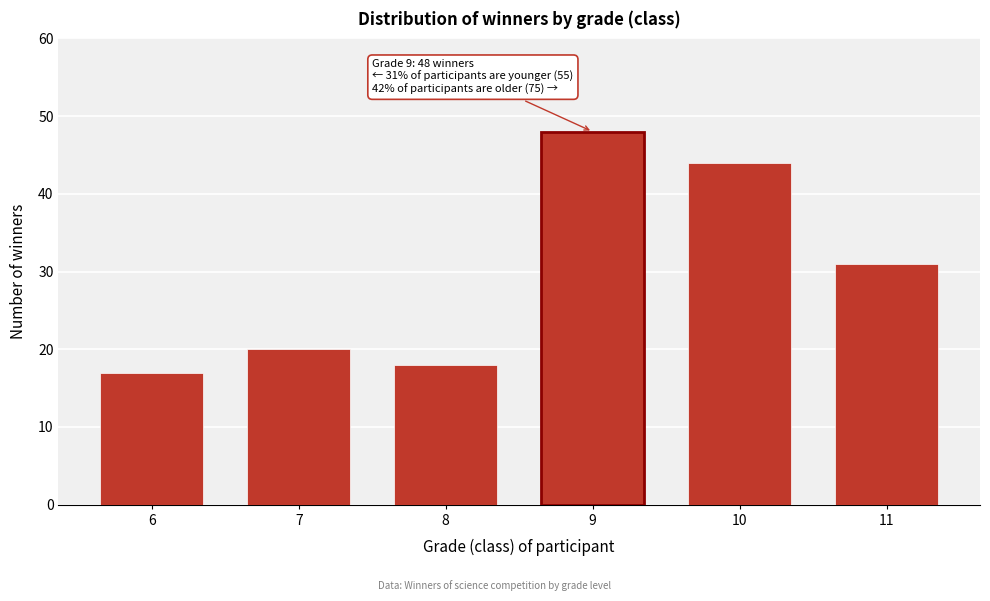

Reading left to right, extract all data points from this chart.

17	20	18	48	44	31